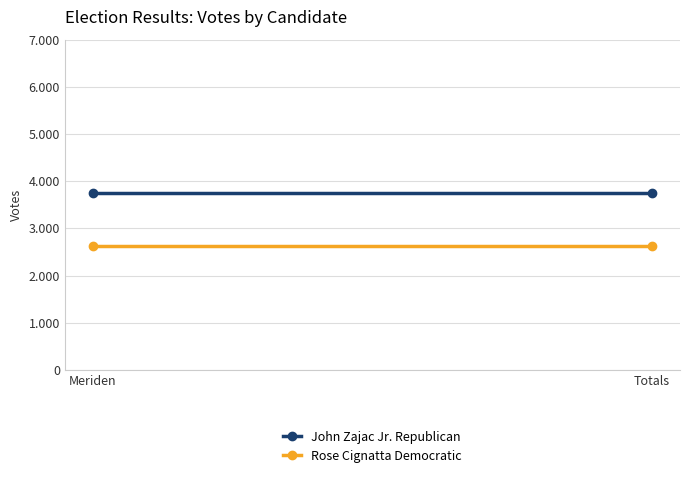

Reading left to right, extract all data points from this chart.

John Zajac Jr. Republican: Meriden=3749	Totals=3749
Rose Cignatta Democratic: Meriden=2634	Totals=2634